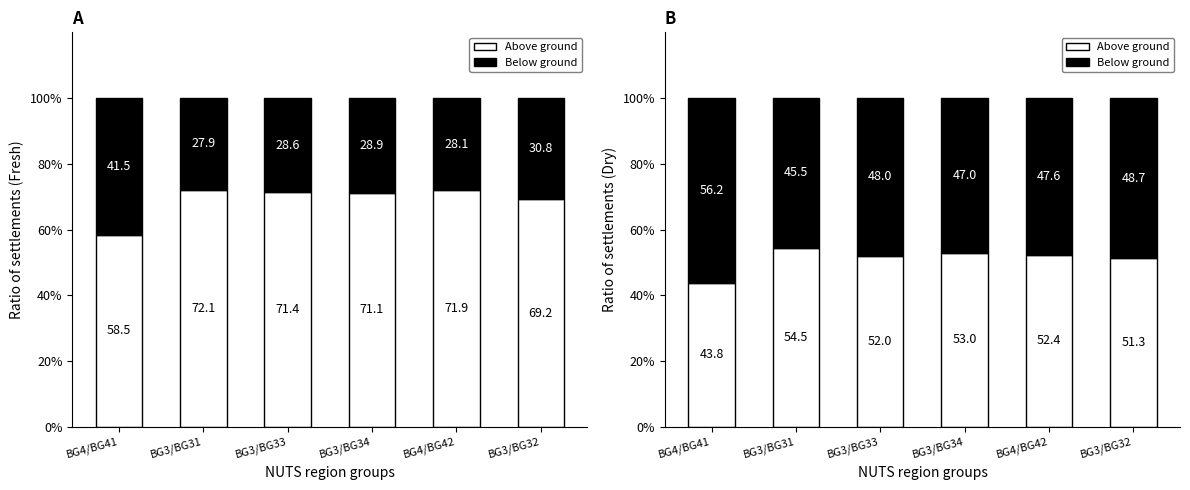

Which category has the highest value in the Below ground series?

BG4/BG41